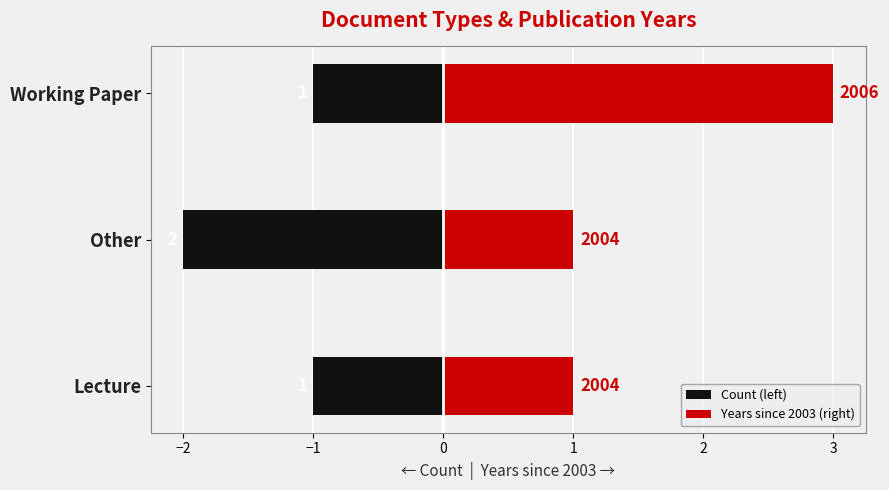

Reading left to right, what are all the values shown in this chart?

Count (left): -1	-2	-1
Years since 2003 (right): 1	1	3